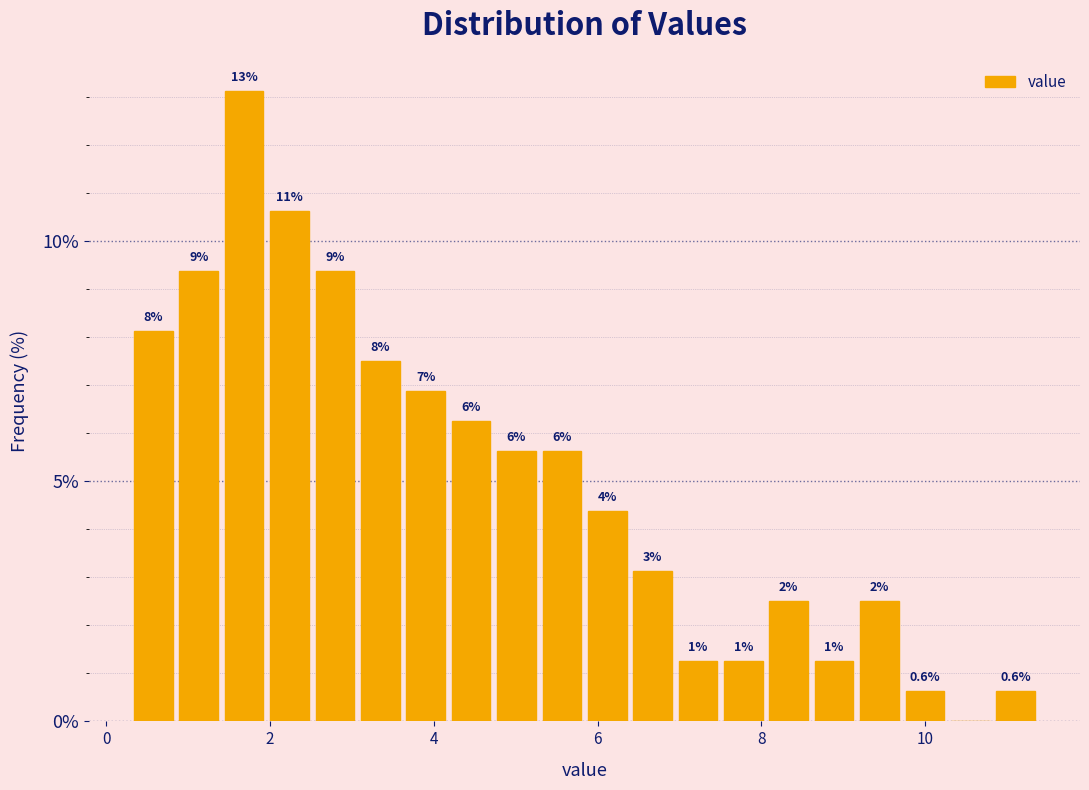

Read against the x-axis, roughly where is the centre of the tallest bar?

1.6